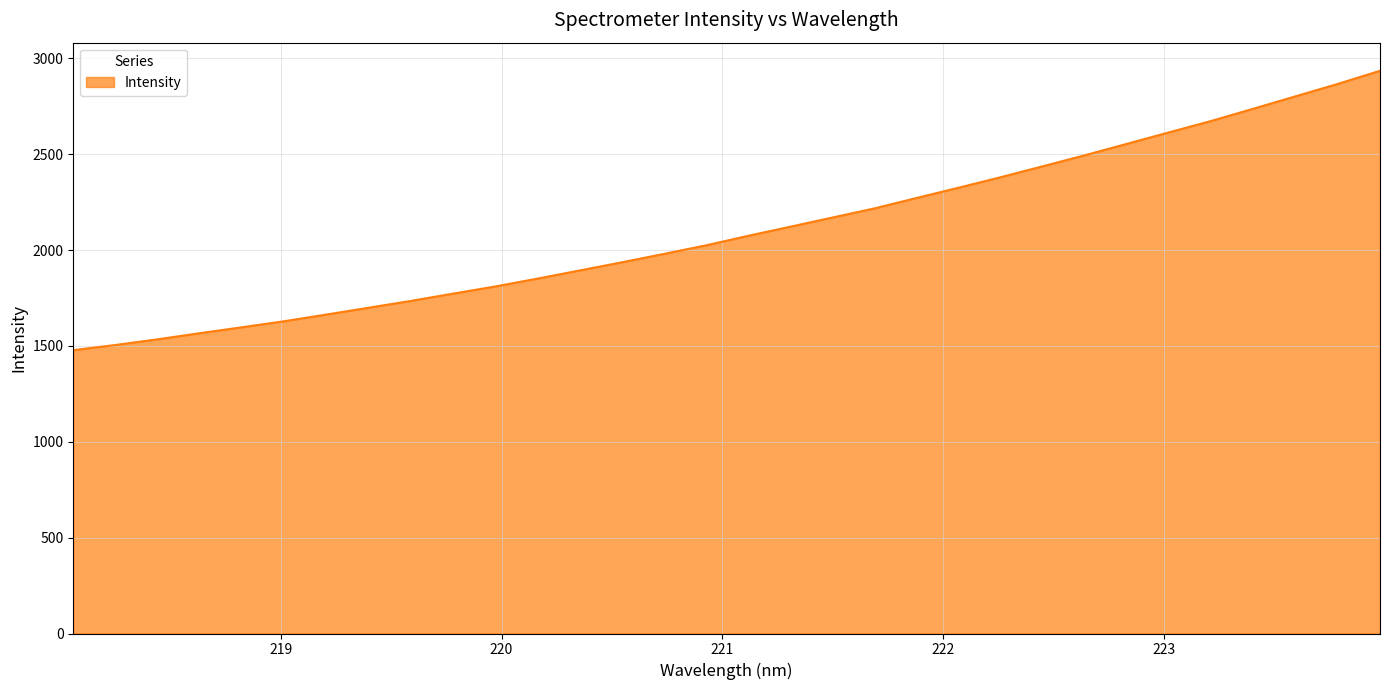

What is the difference between the maximum and minimum values?

1457.2